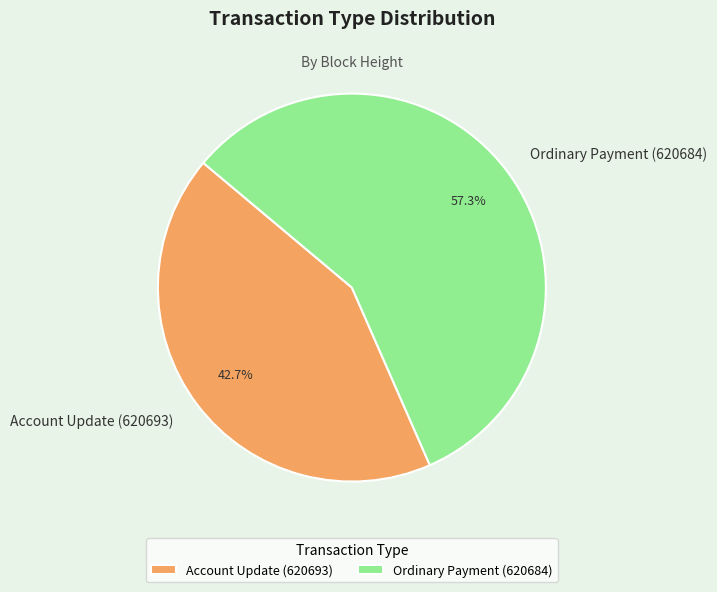

Which has a higher value, Account Update (620693) or Ordinary Payment (620684)?

Ordinary Payment (620684)